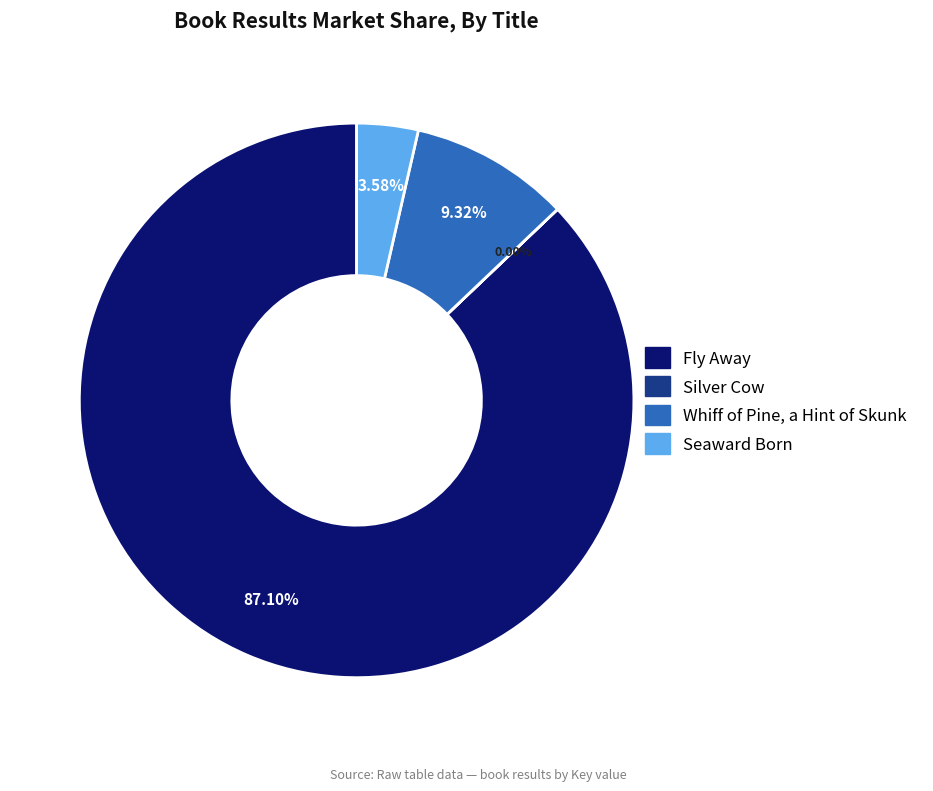

Which has a higher value, Whiff of Pine, a Hint of Skunk or Seaward Born?

Whiff of Pine, a Hint of Skunk